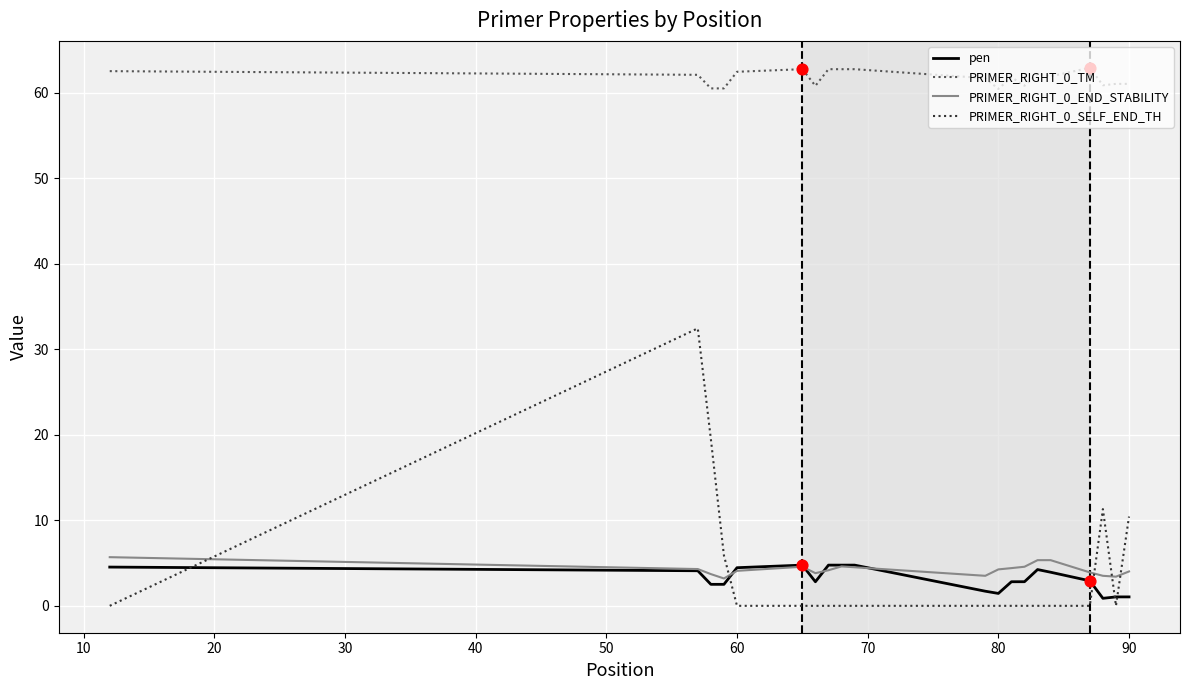

Which series has the largest total across all categories?

PRIMER_RIGHT_0_TM